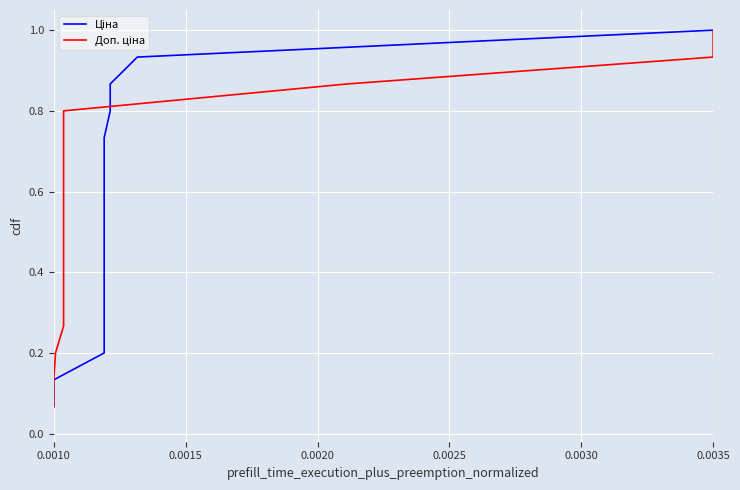

What are all the series names shown in the legend?

Ціна, Доп. ціна